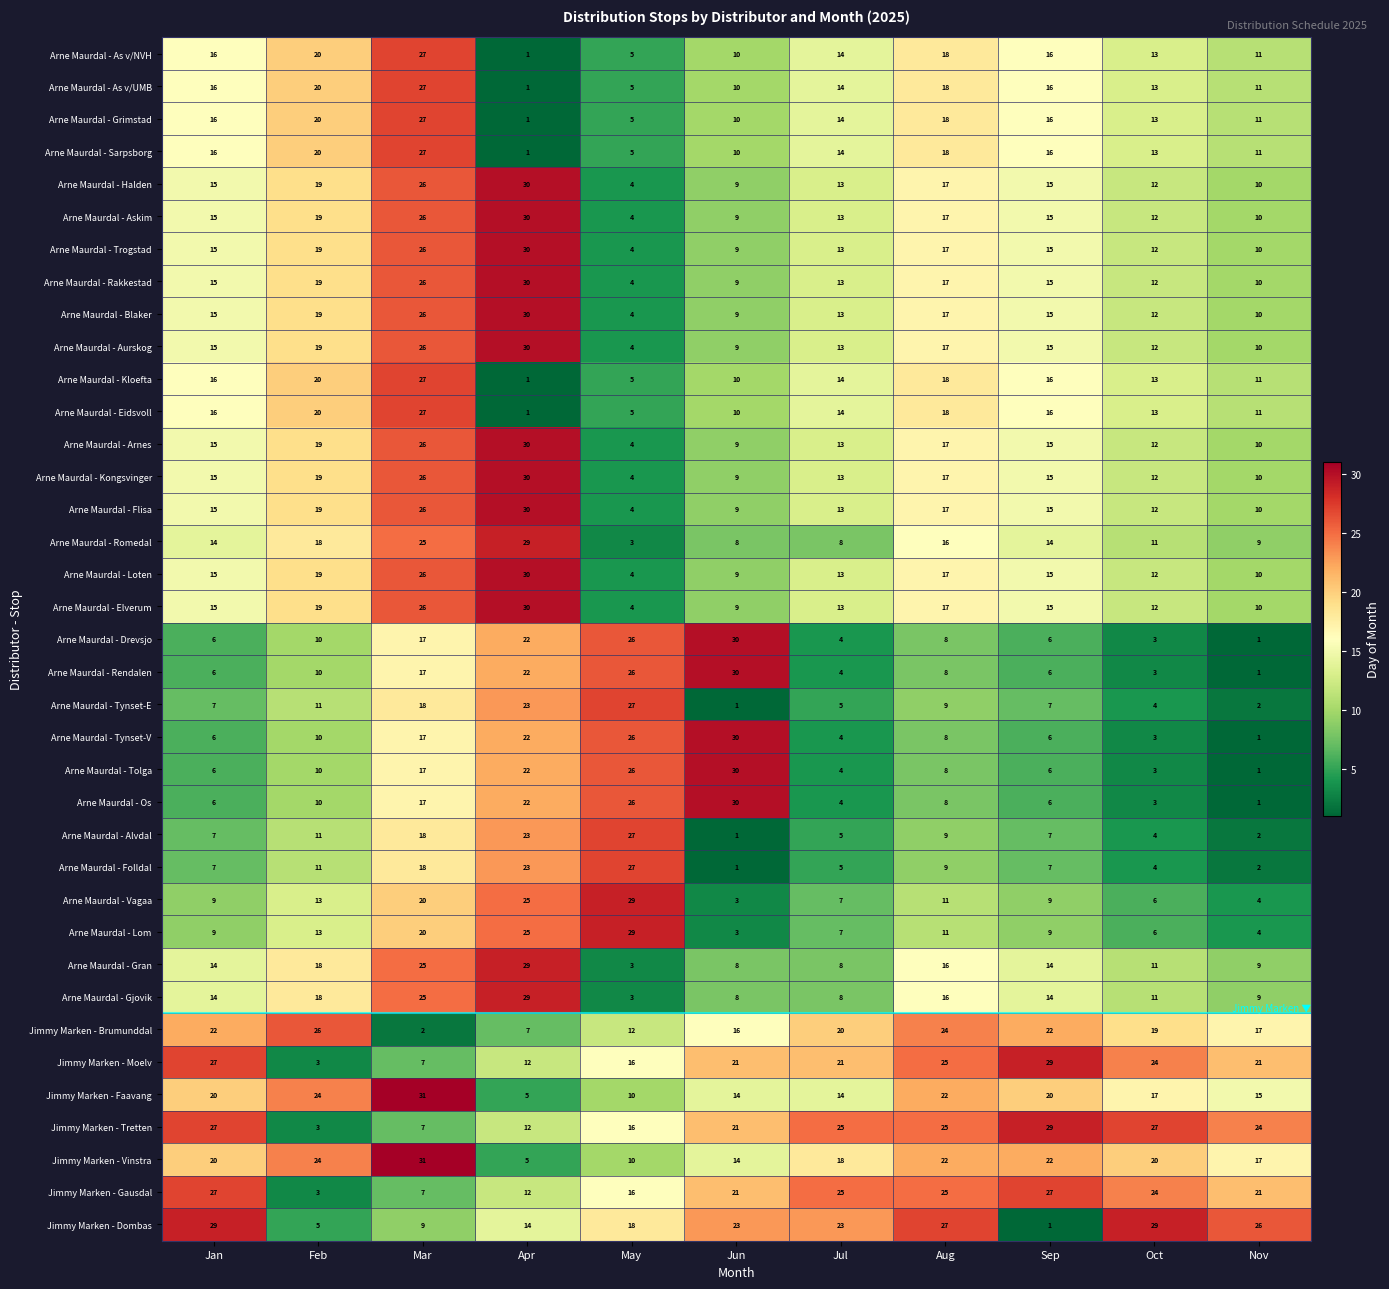

What is the spread (max minus min) of values at Feb?

23